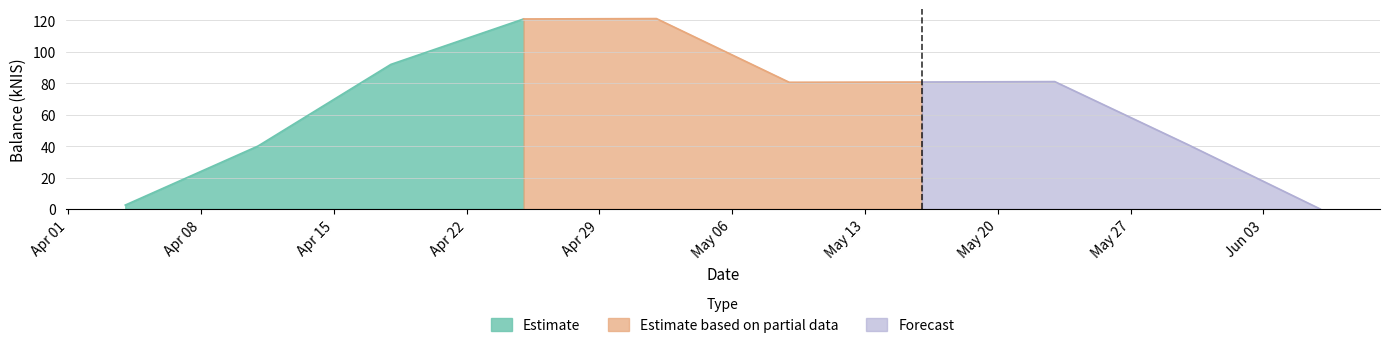

The chart shows a value of -38.1 at 2024-06-06. True or false?

False